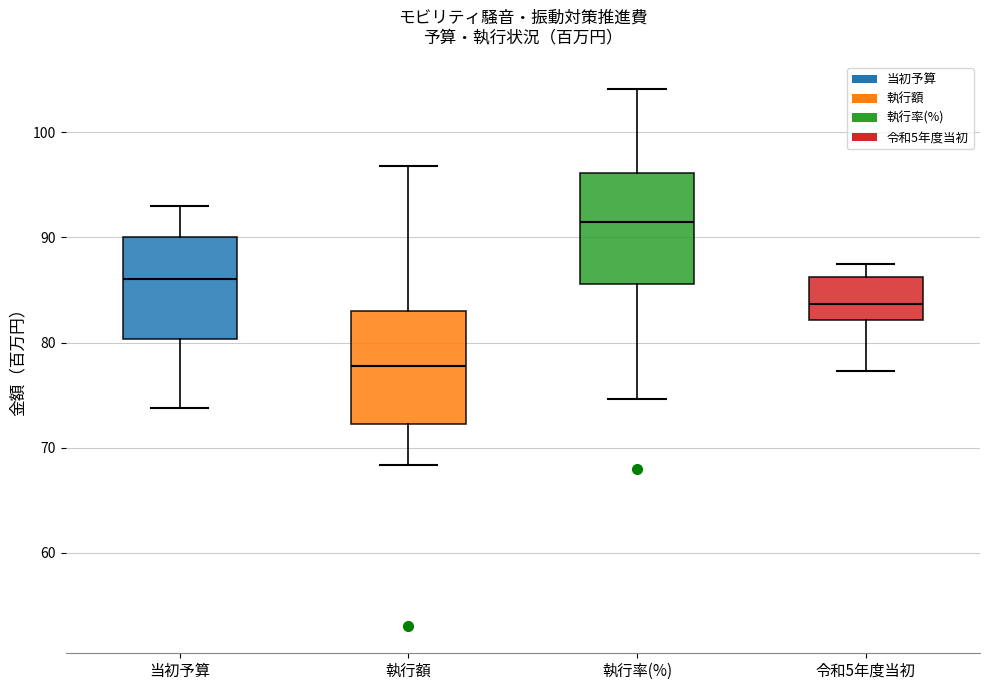

Reading left to right, read every box against the y-axis: the position of its median line, the range the box covers, and the ends of its whiskers. The values are not printed on the chart, so give them approximately, as read against the axis.

当初予算: median 86, box 80 to 90, whiskers 74 to 93
執行額: median 78, box 72 to 83, whiskers 68 to 97
執行率(%): median 91, box 86 to 96, whiskers 75 to 104
令和5年度当初: median 84, box 82 to 86, whiskers 77 to 87